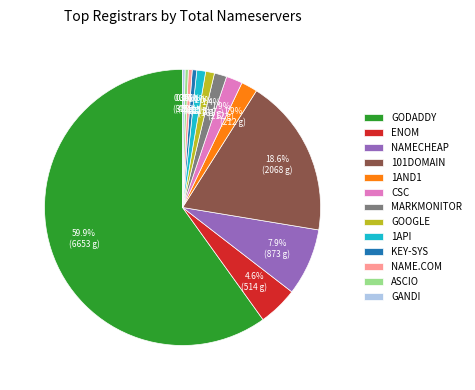

Which slice is the largest?

GODADDY